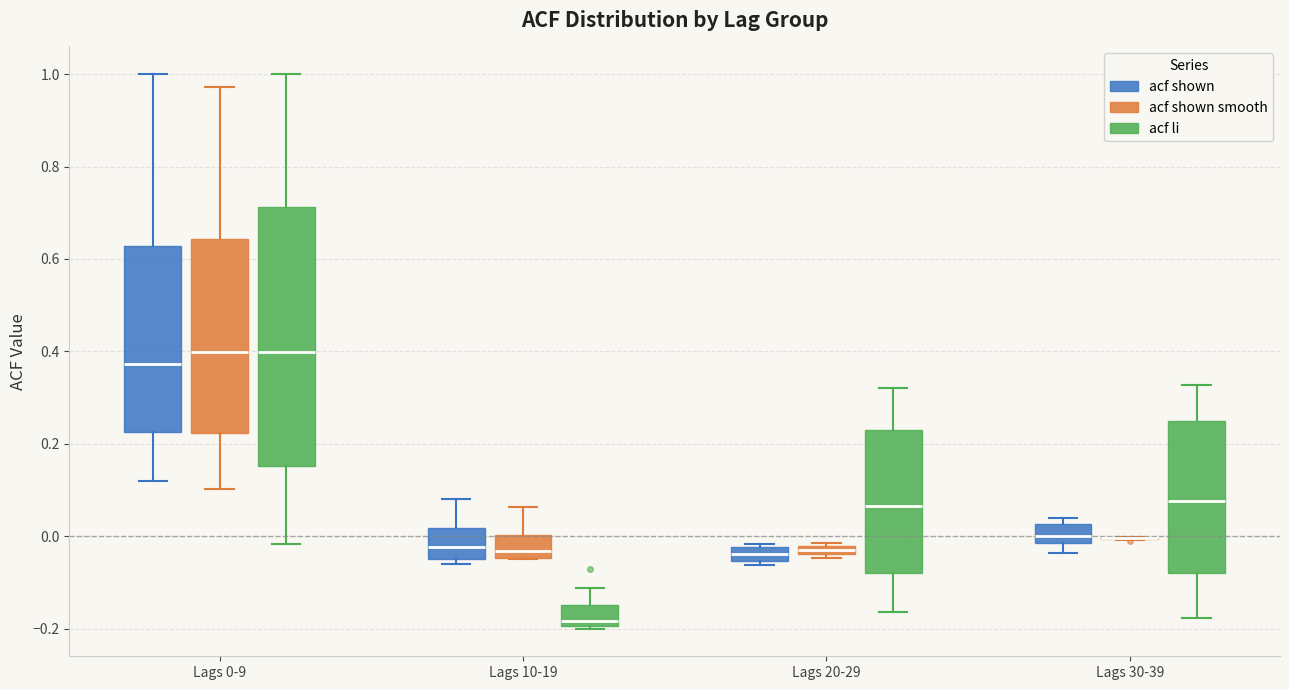

Where is the lower edge of the box for Lags 20-29 (acf shown smooth) on the y-axis? The values are not printed on the chart, so give them approximately, as read against the axis.

-0.04